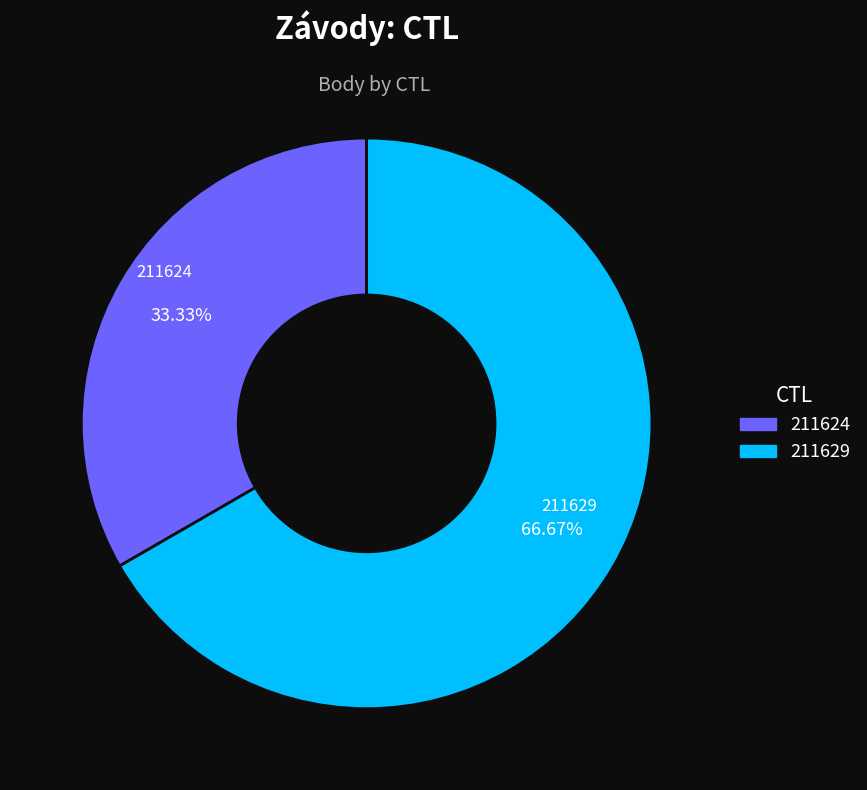

What is the majority slice?

211629